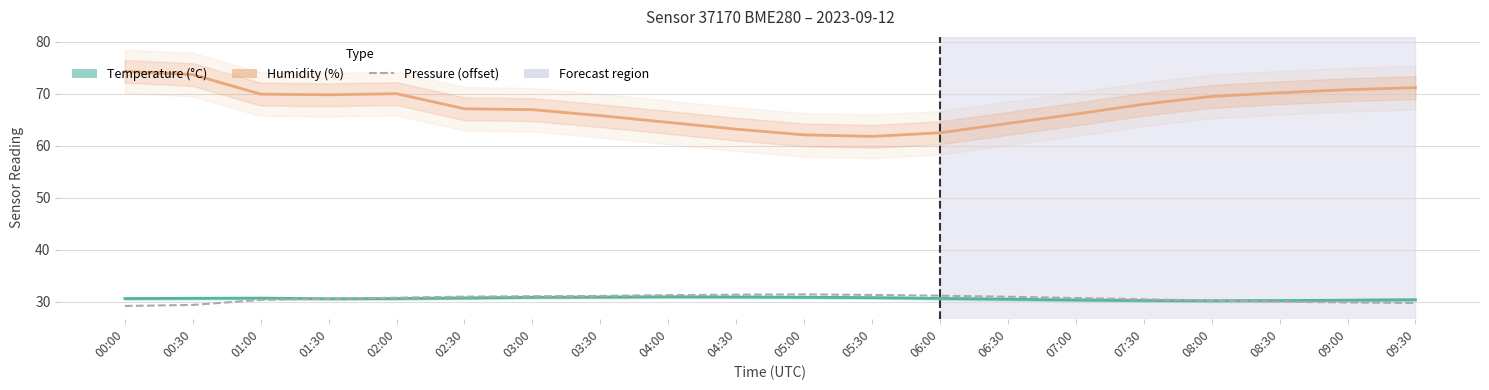

Count the number of data series in this chart.

3